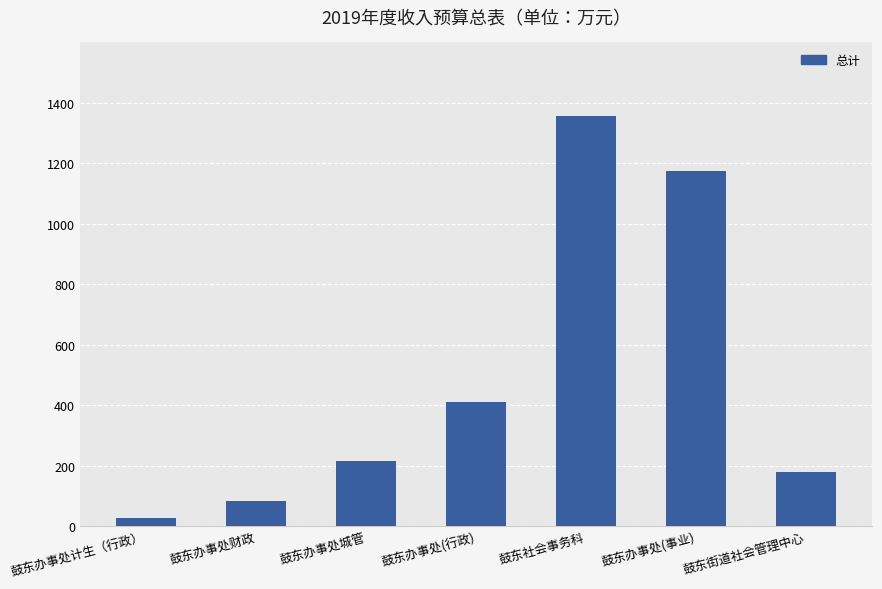

Reading right to left, list all the values displayed in this chart.

鼓东街道社会管理中心=178.9	鼓东办事处(事业)=1173.4	鼓东社会事务科=1355.7	鼓东办事处(行政)=408.9	鼓东办事处城管=214.0	鼓东办事处财政=81.5	鼓东办事处计生（行政）=27.5